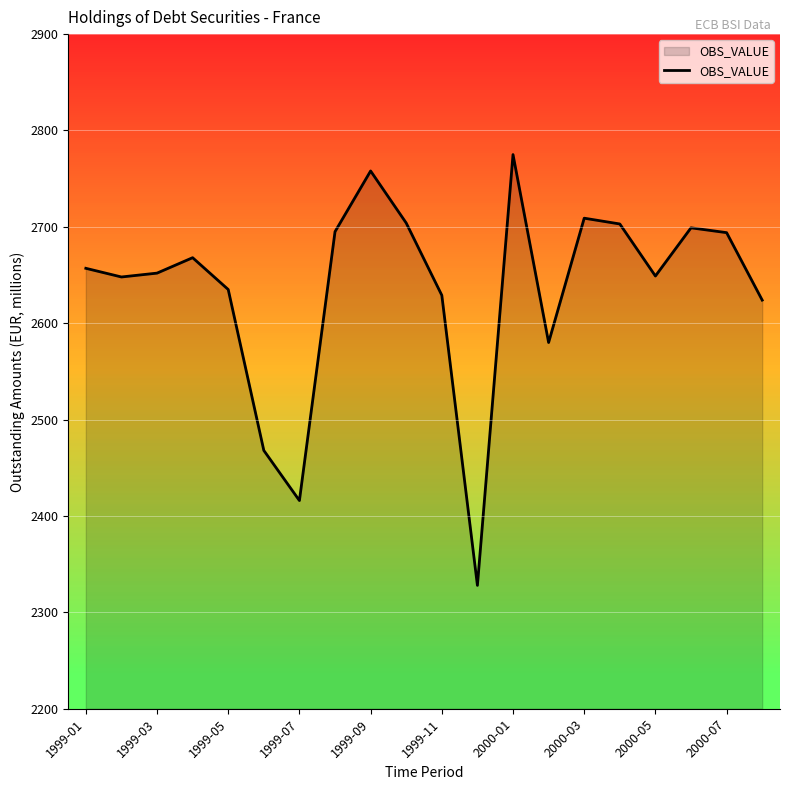

At which label does OBS_VALUE reach its peak?

2000-01